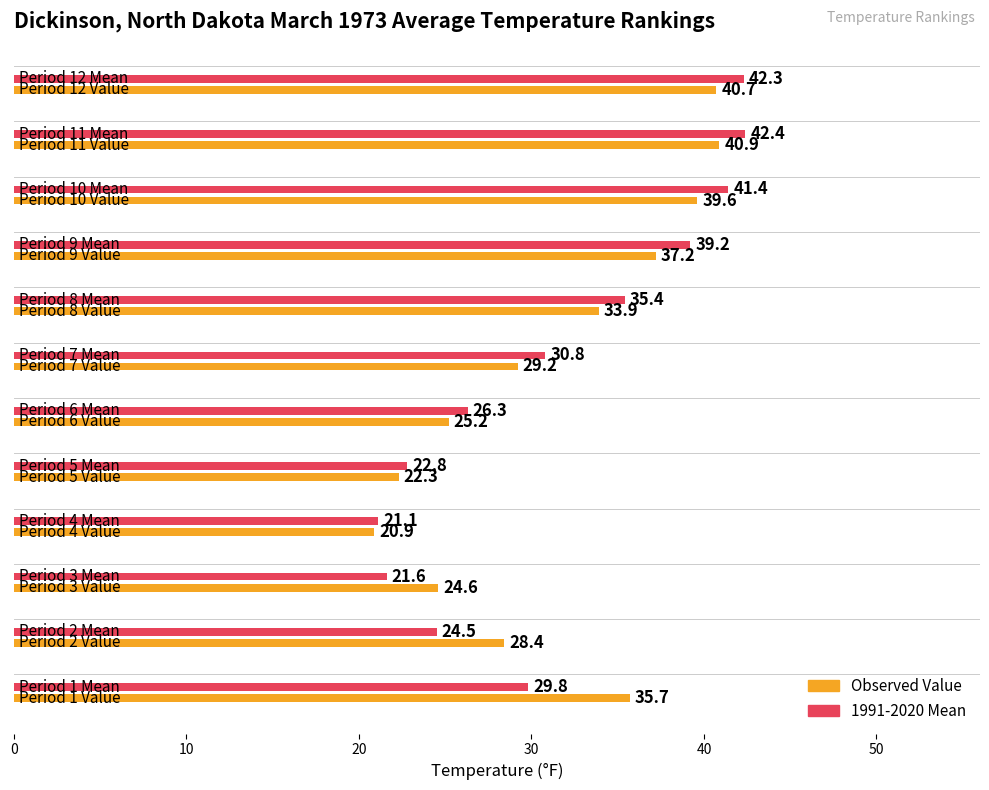

How many groups of bars are there?

12